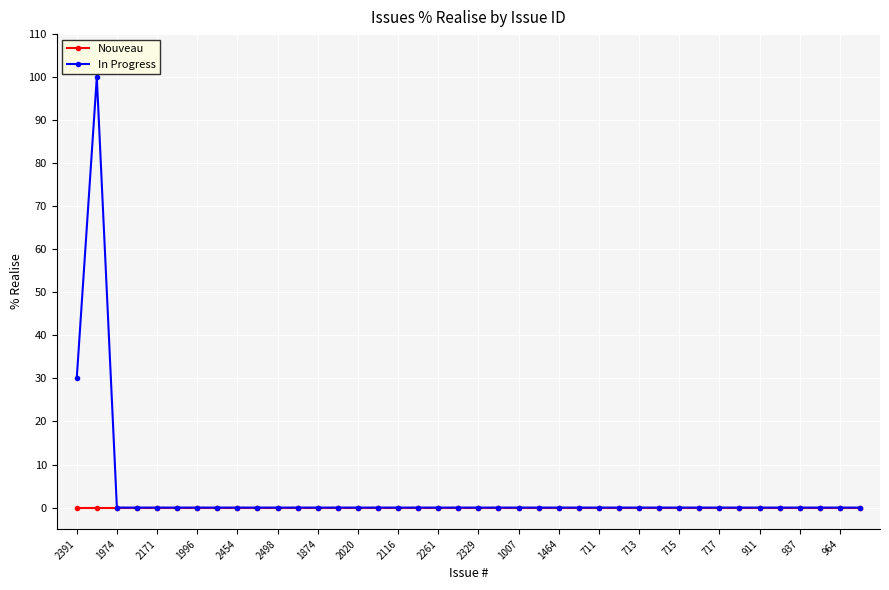

What is the highest value of the In Progress series?

100